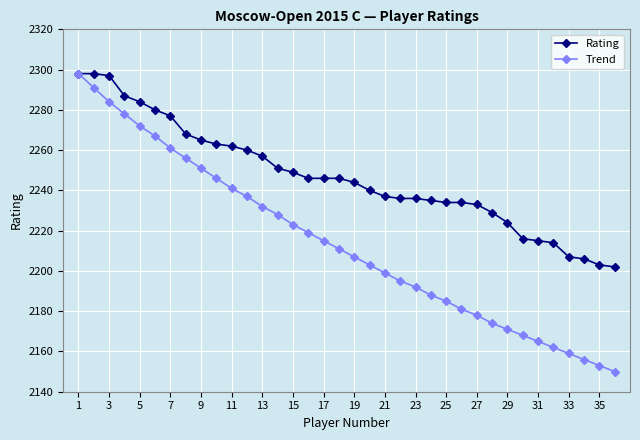

Reading left to right, transcribe all the data shown in this chart.

Rating: 2298	2298	2297	2287	2284	2280	2277	2268	2265	2263	2262	2260	2257	2251	2249	2246	2246	2246	2244	2240	2237	2236	2236	2235	2234	2234	2233	2229	2224	2216	2215	2214	2207	2206	2203	2202
Trend: 2298	2291	2284	2278	2272	2267	2261	2256	2251	2246	2241	2237	2232	2228	2223	2219	2215	2211	2207	2203	2199	2195	2192	2188	2185	2181	2178	2174	2171	2168	2165	2162	2159	2156	2153	2150